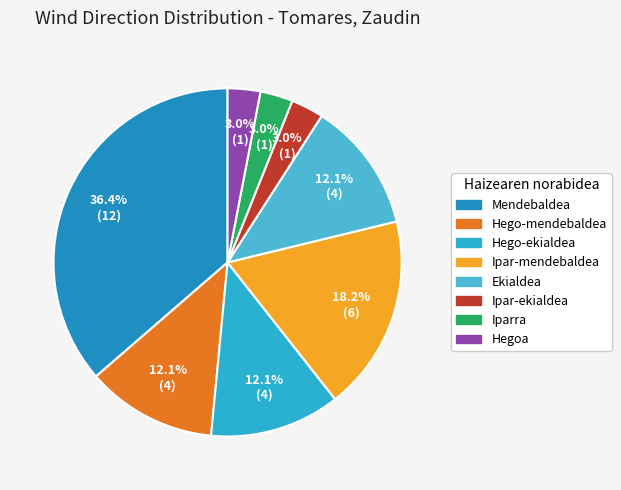

What percentage is the Hegoa slice, to the nearest percent?

3%